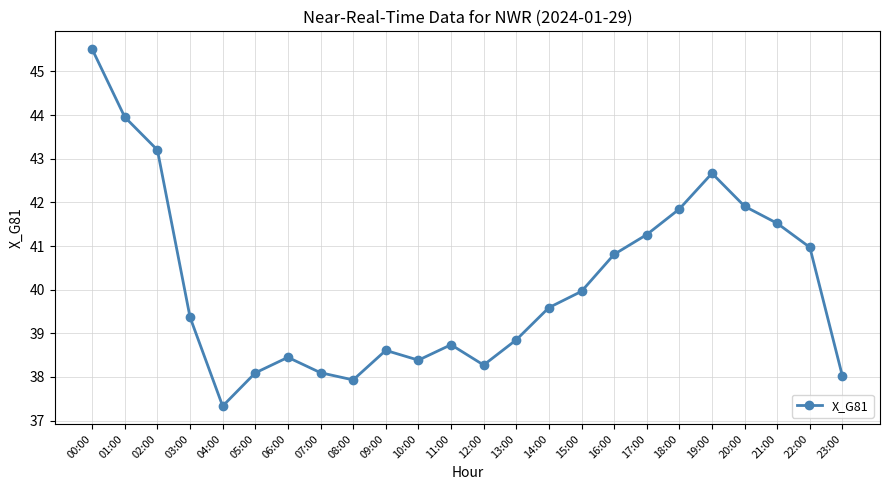

What is the ratio of the value at 08:00 to the value at 09:00?

1.0